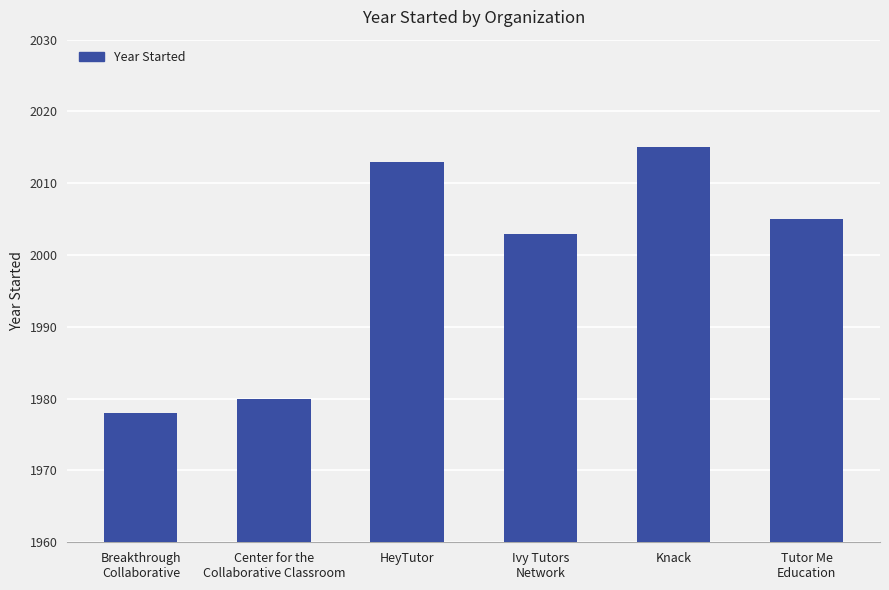

What is the label of the 2nd bar from the left?

Center for the
Collaborative Classroom